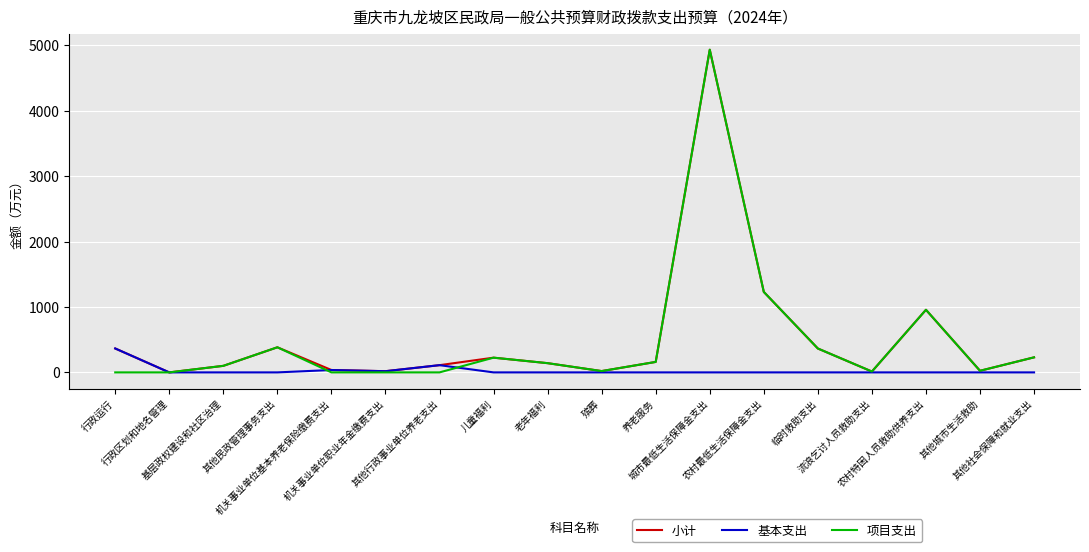

How many lines are shown in the chart?

3